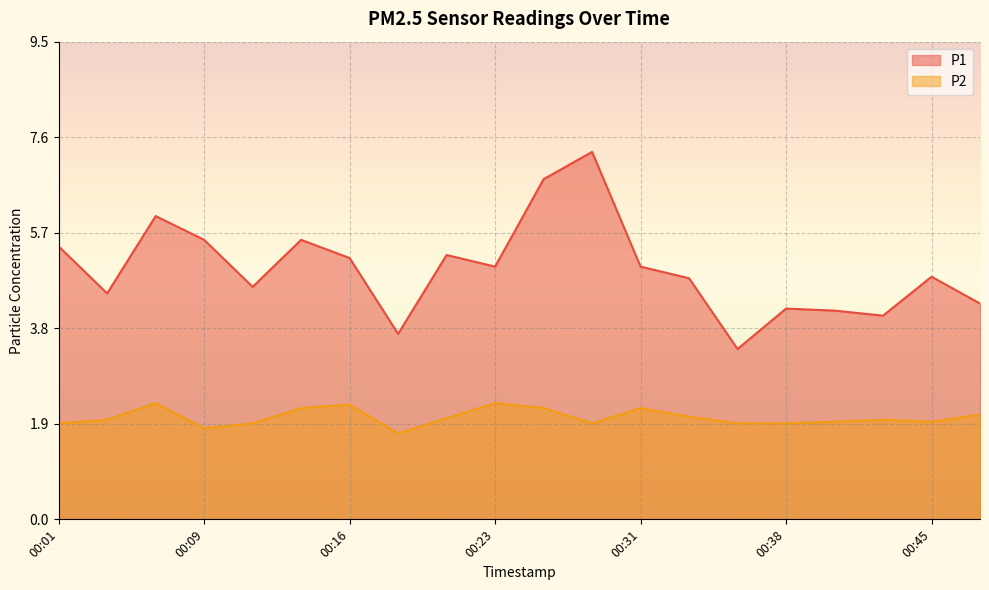

What is the difference between the highest and lowest values at 00:31?

2.8